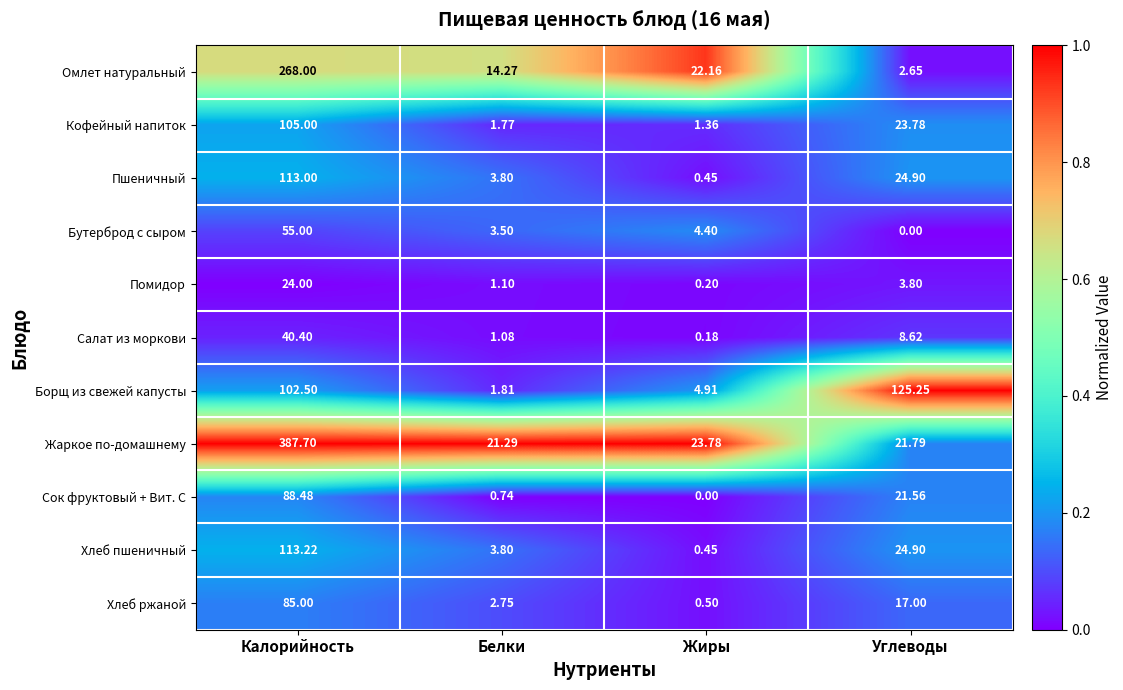

Which series has the largest total across all categories?

Жаркое по-домашнему